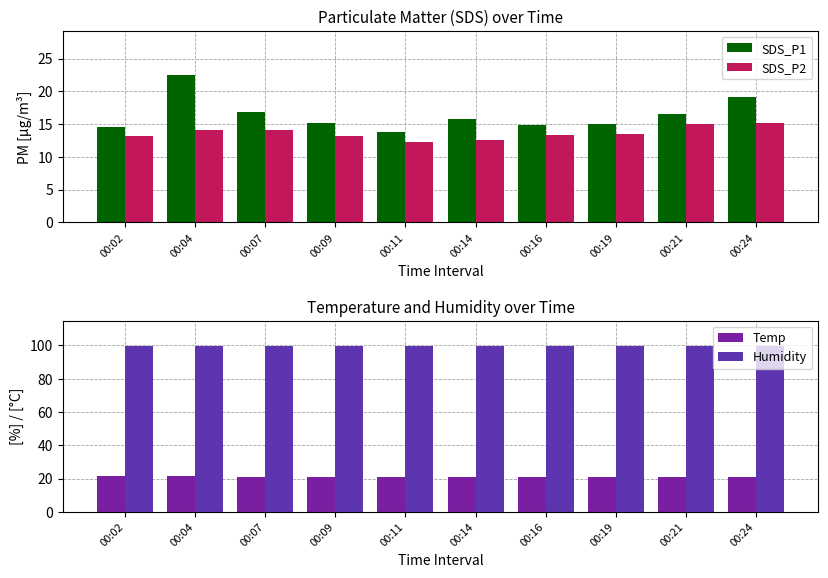

List the series in order of their peak value, lowest first.

SDS_P2, Temp, SDS_P1, Humidity